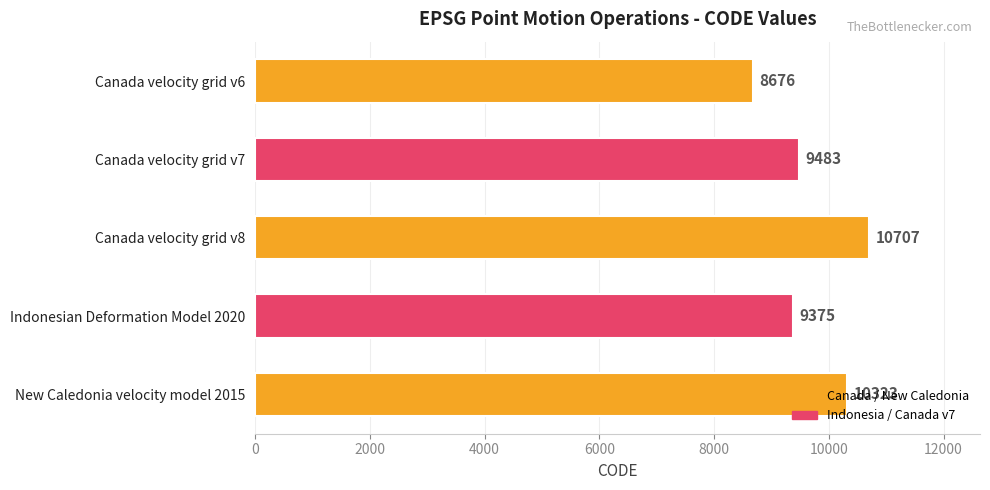

What is the smallest value displayed?

8676